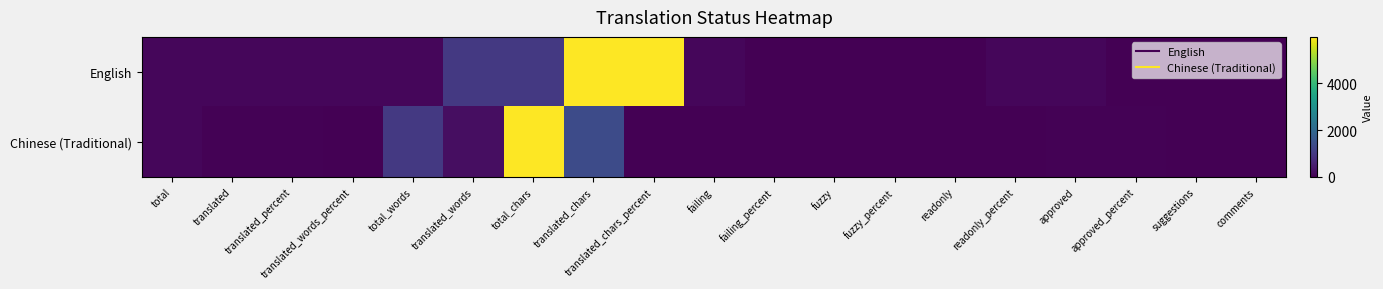

Which category has the lowest value across all series?

failing_percent